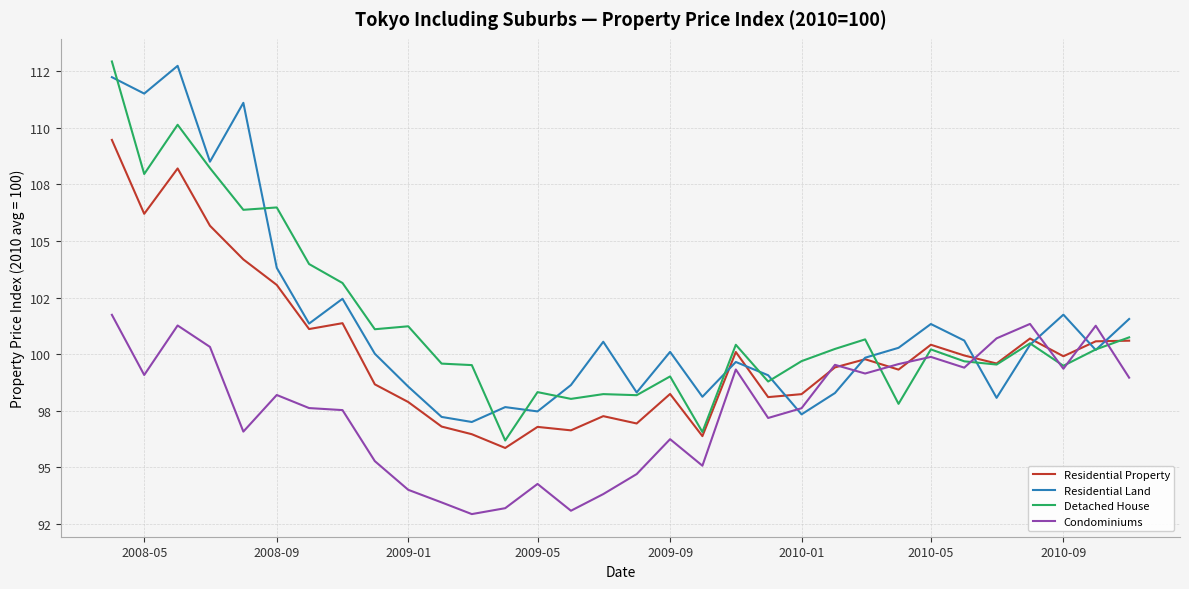

Is this an area chart (filled region under the line)?

No